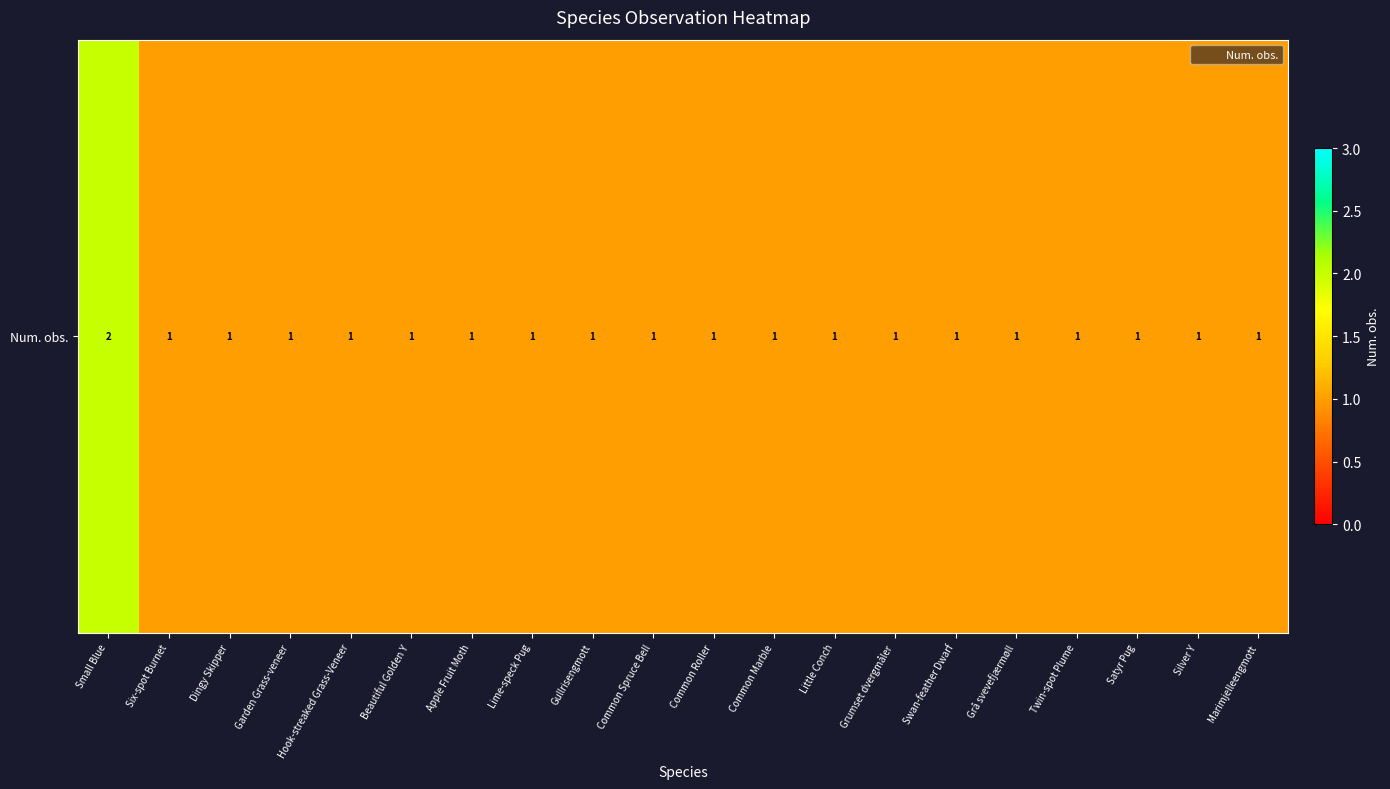

True or false: the data shows 1 at Gullrisengmott.

True